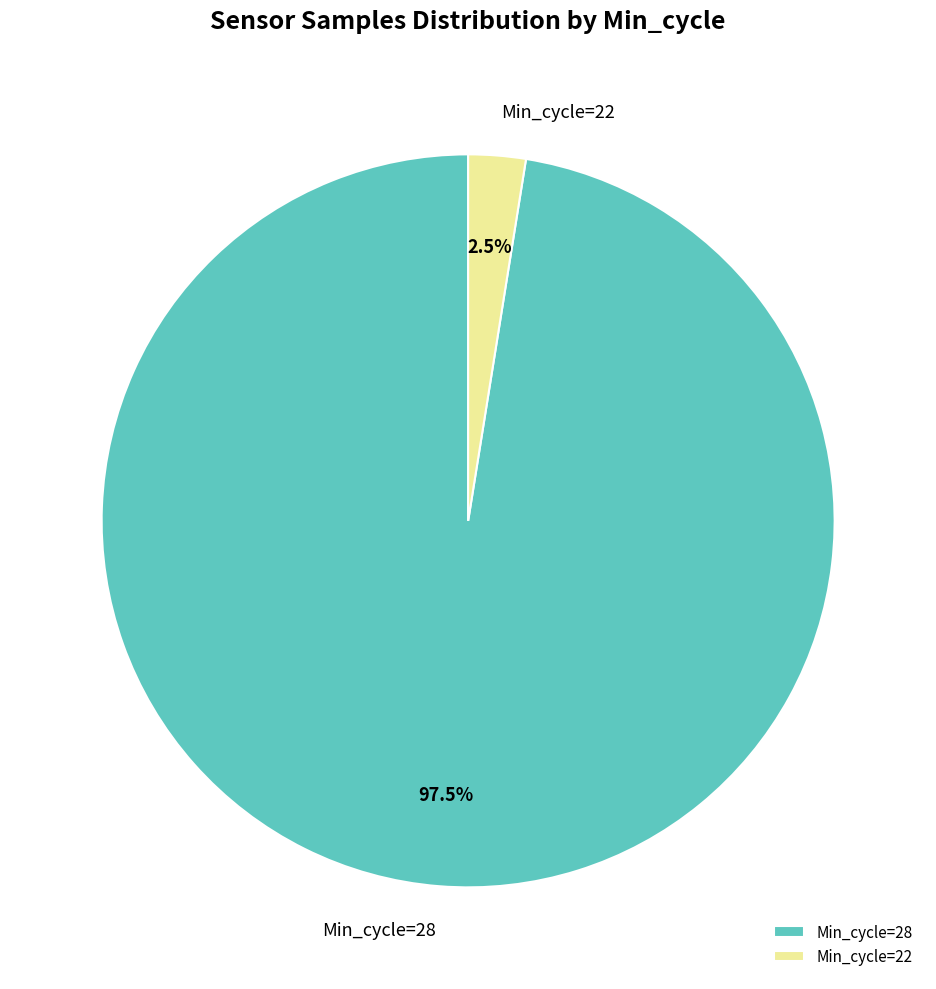

Which has a higher value, Min_cycle=28 or Min_cycle=22?

Min_cycle=28